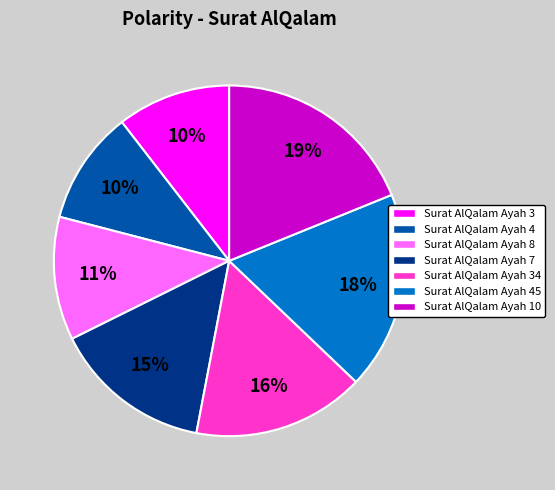

Is there any slice that represents more than half of the pie?

No